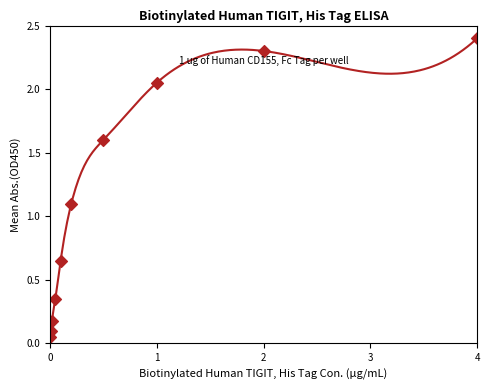

What Y value in the scatter plot is closest to 1?

1.1